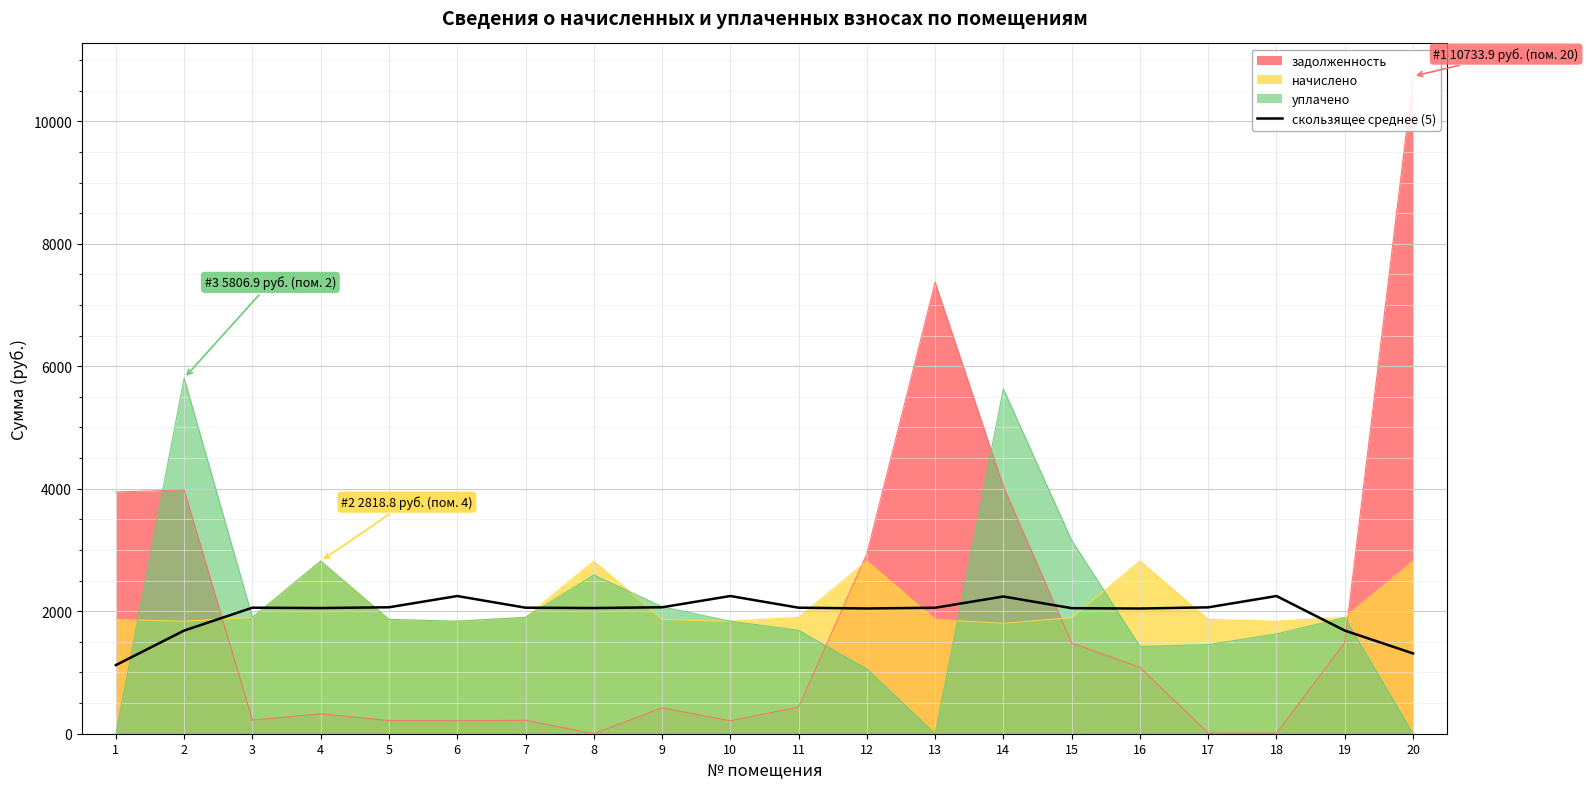

Does the chart display data point markers on the line(s)?

No